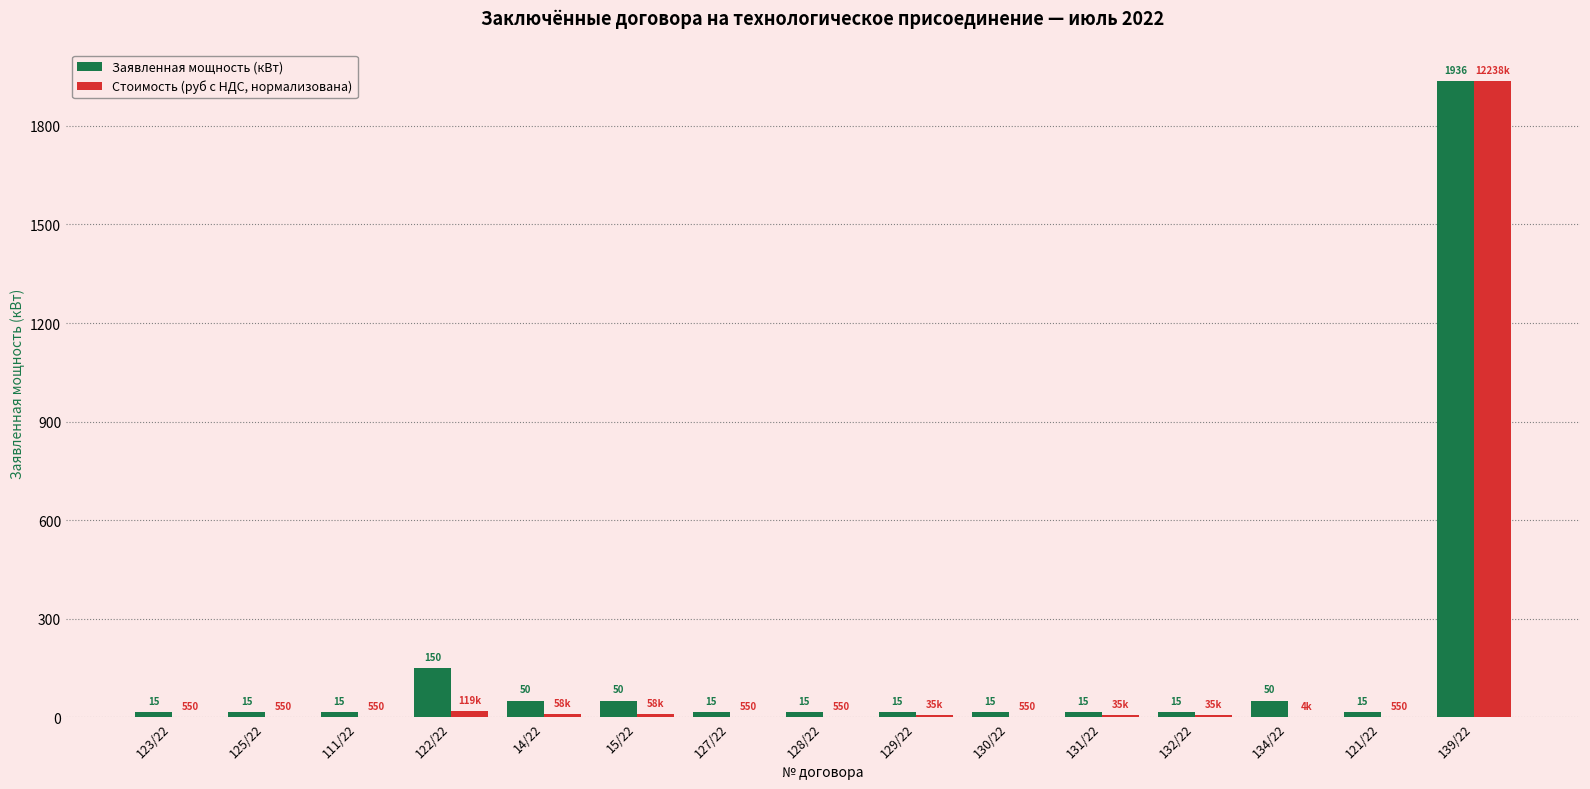

At which label is Заявленная мощность (кВт) closest to 975?

122/22